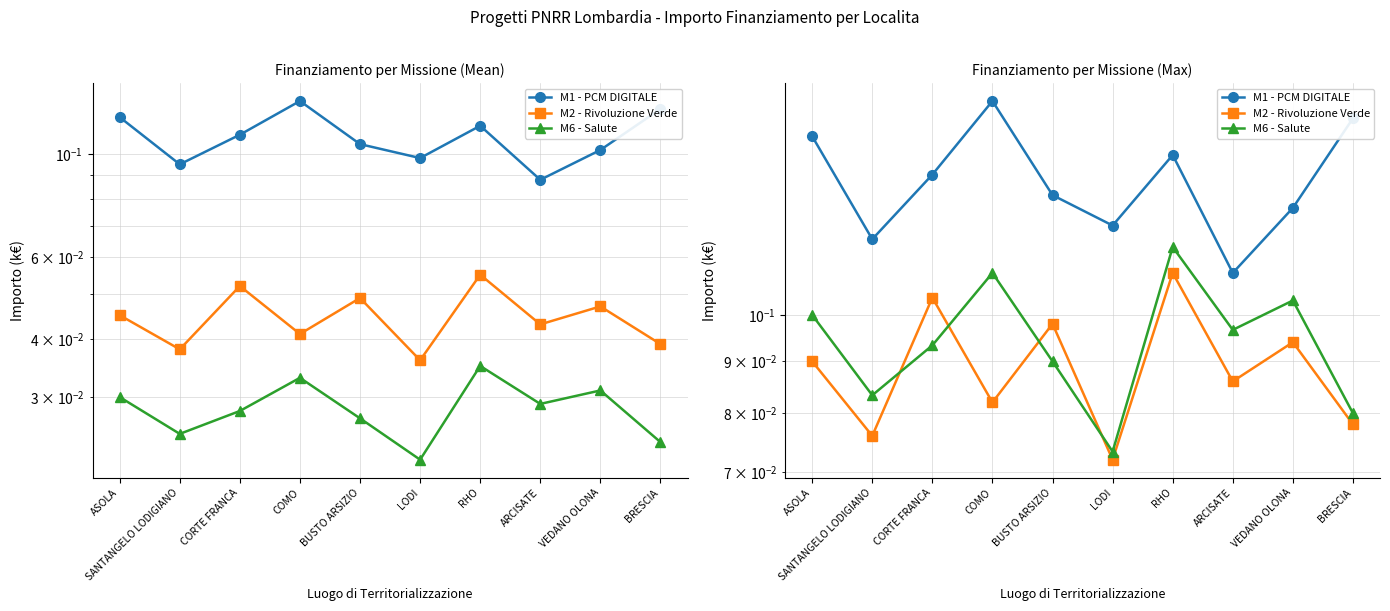

What value does the M6 - Salute series have at LODI?

0.1